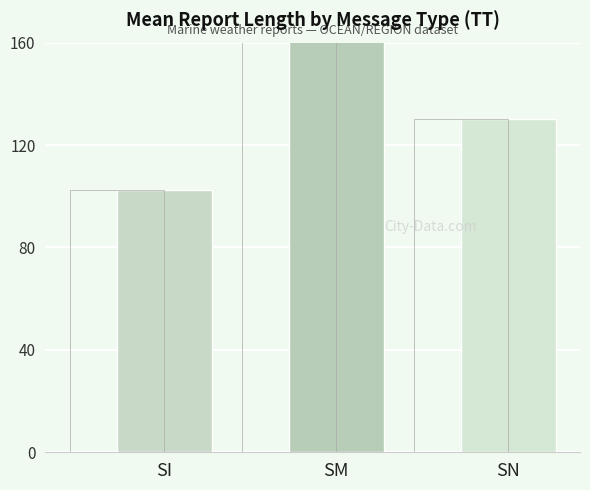

Reading left to right, what are all the values shown in this chart?

SI=102.2	SM=191.6	SN=130.0